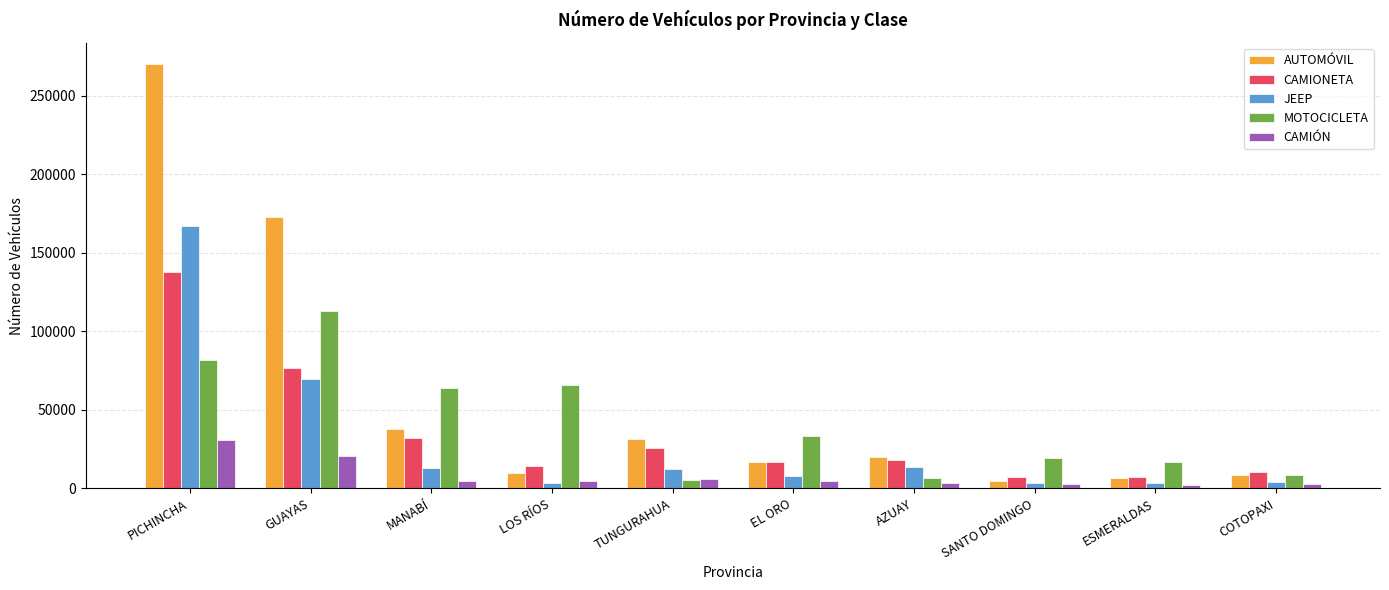

What is the spread (max minus min) of values at GUAYAS?

151676